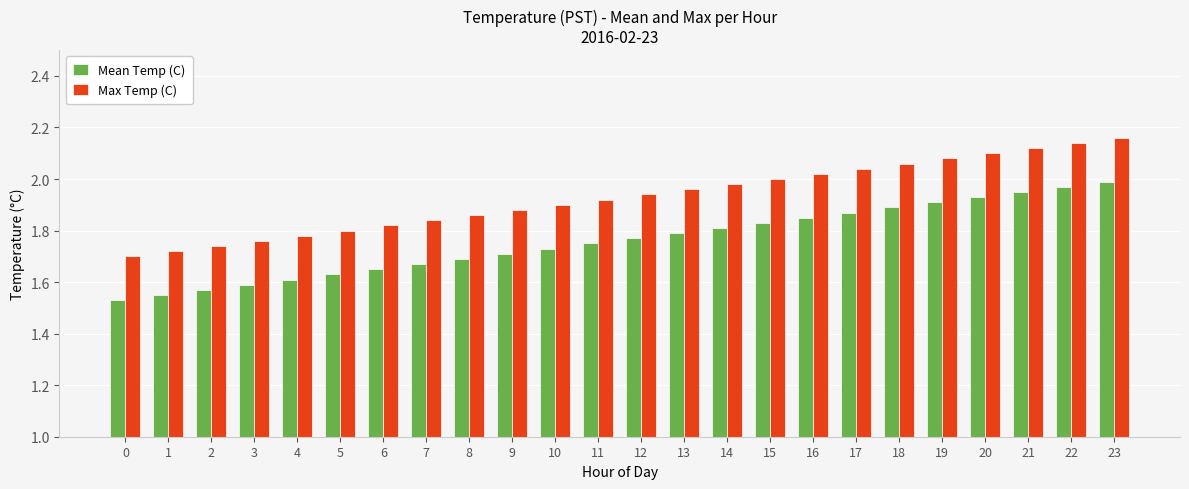

What are all the series names shown in the legend?

Mean Temp (C), Max Temp (C)